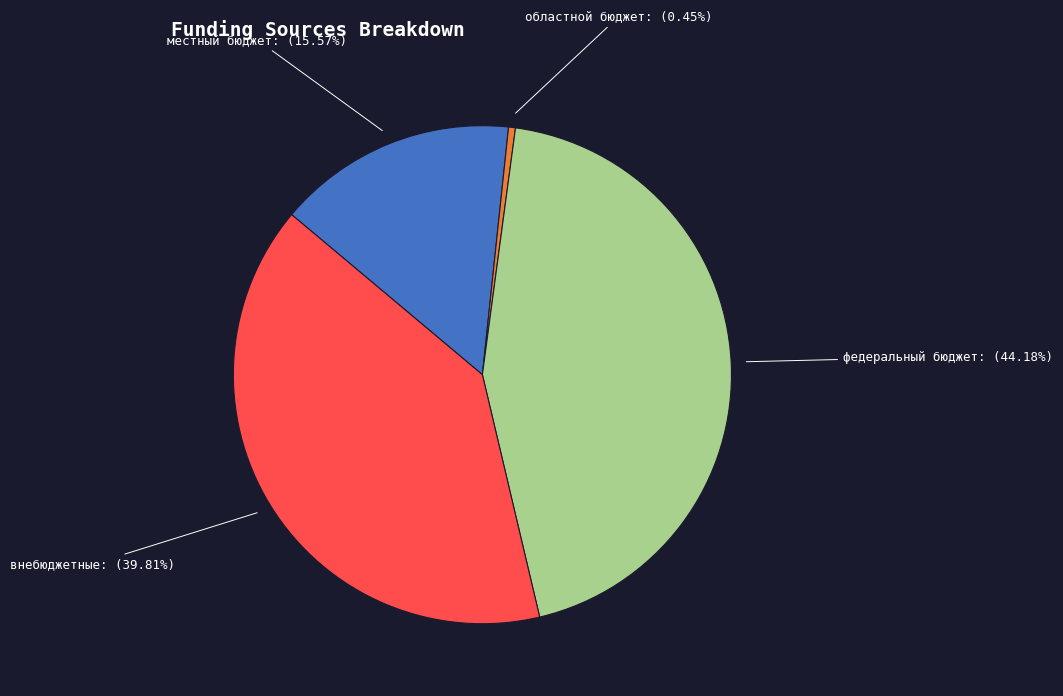

To the nearest percent, what is the difference between the largest and smallest slice percentages?

44%